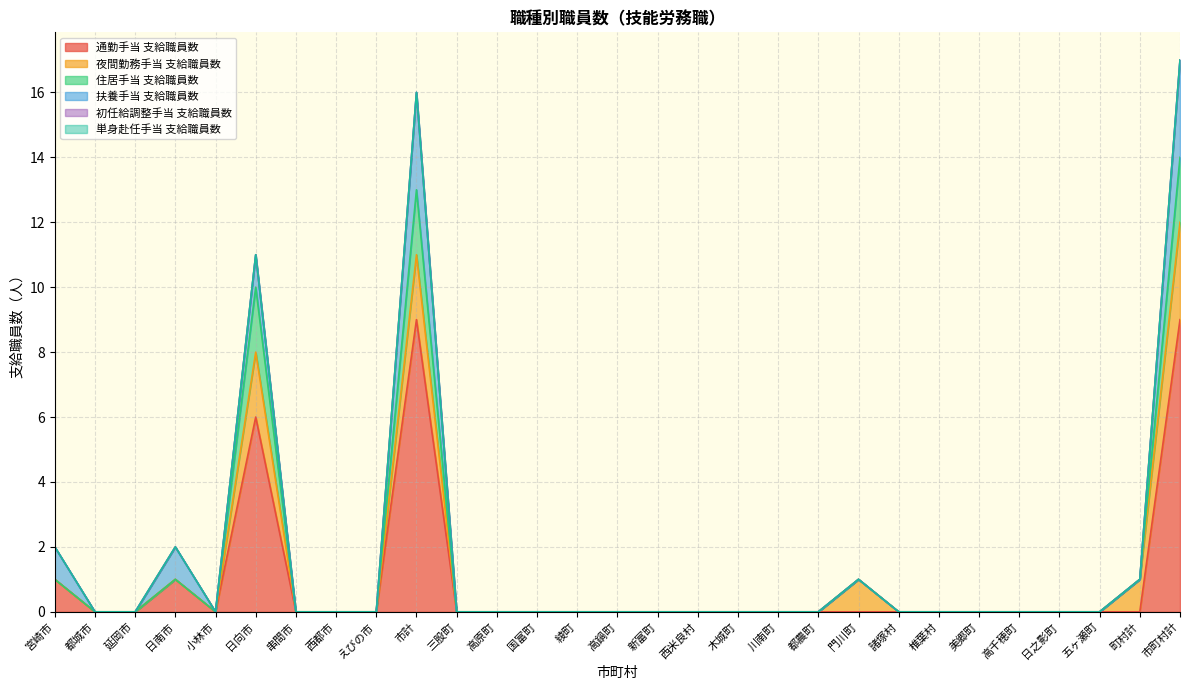

The 夜間勤務手当 支給職員数 series shows 1 at 宮崎市. True or false?

False